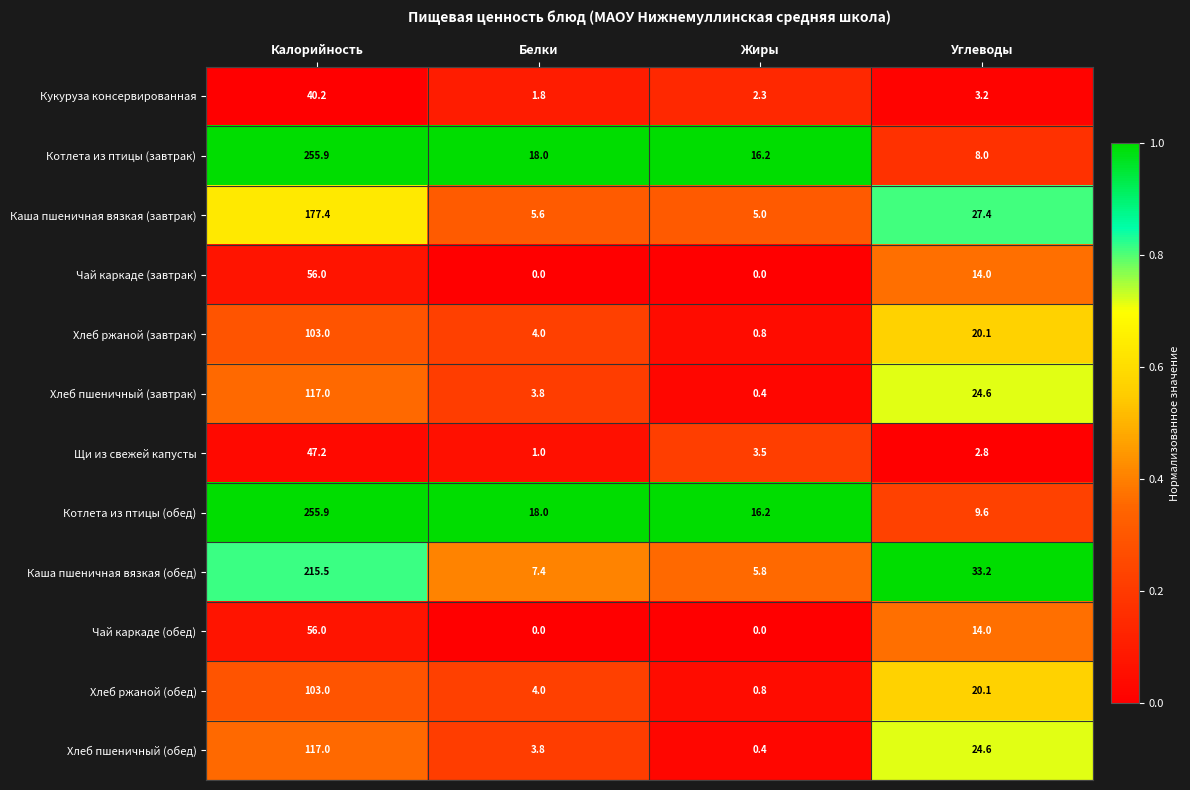

The value of Хлеб ржаной (обед) at Белки is 4.0. True or false?

True